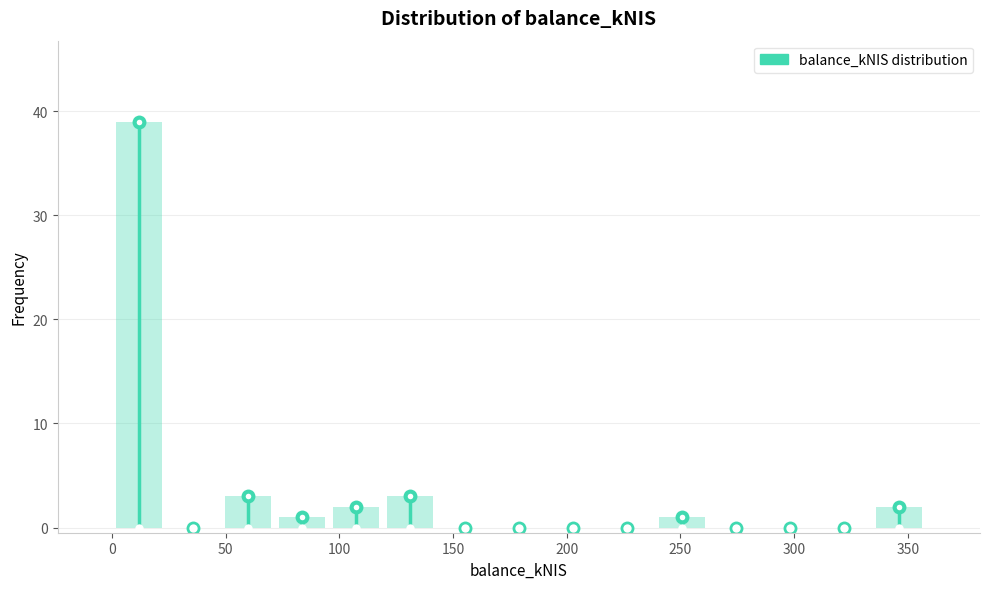

What is the height of the bar covering 70 to 95 on the x-axis? Neither the bar edges nor the heights are printed on the chart, so give them approximately, as read against the axes.

1